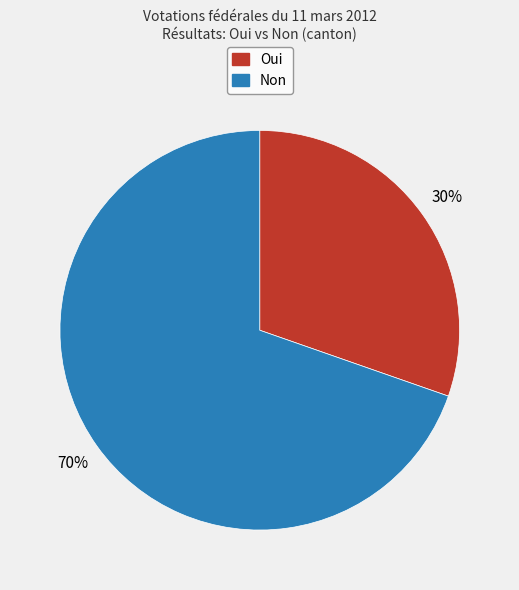

How many segments does this pie chart have?

2